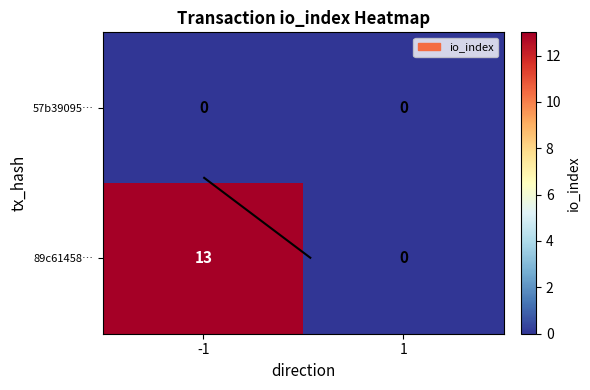

List the series in order of their peak value, highest first.

89c61458…, 57b39095…